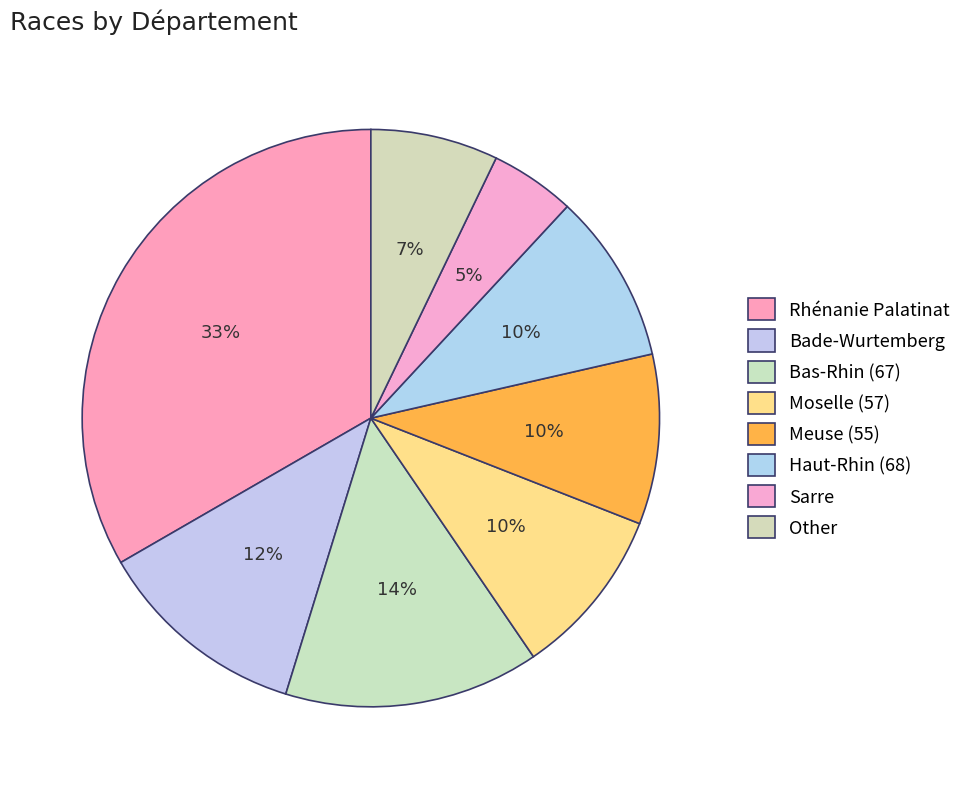

Count the number of slices in the pie.

8